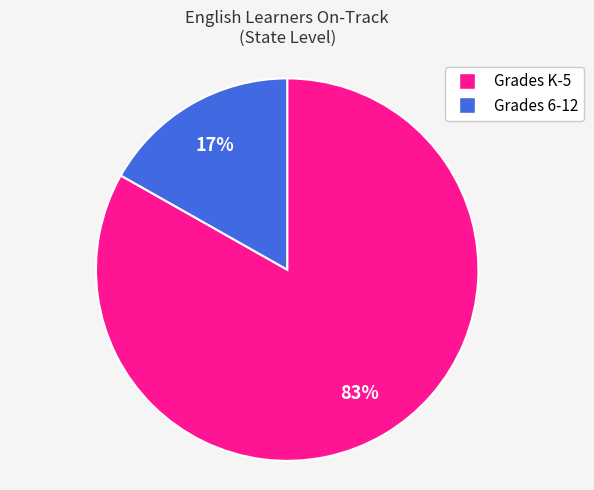

What is the majority slice?

Grades K-5